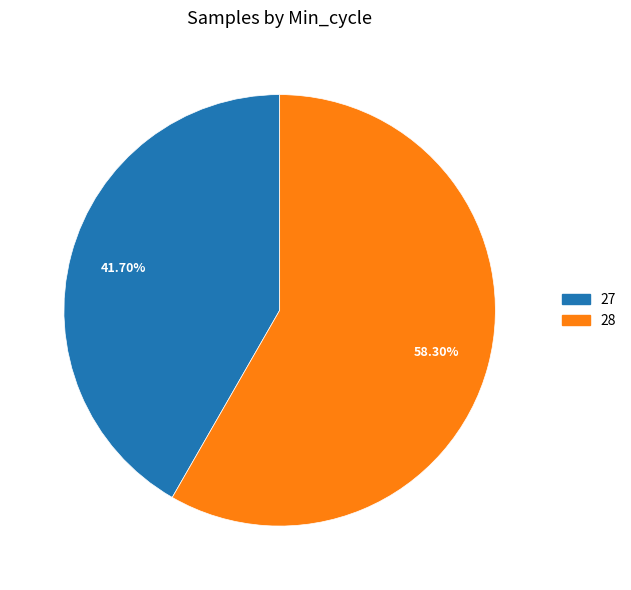

Does any single category account for the majority?

Yes